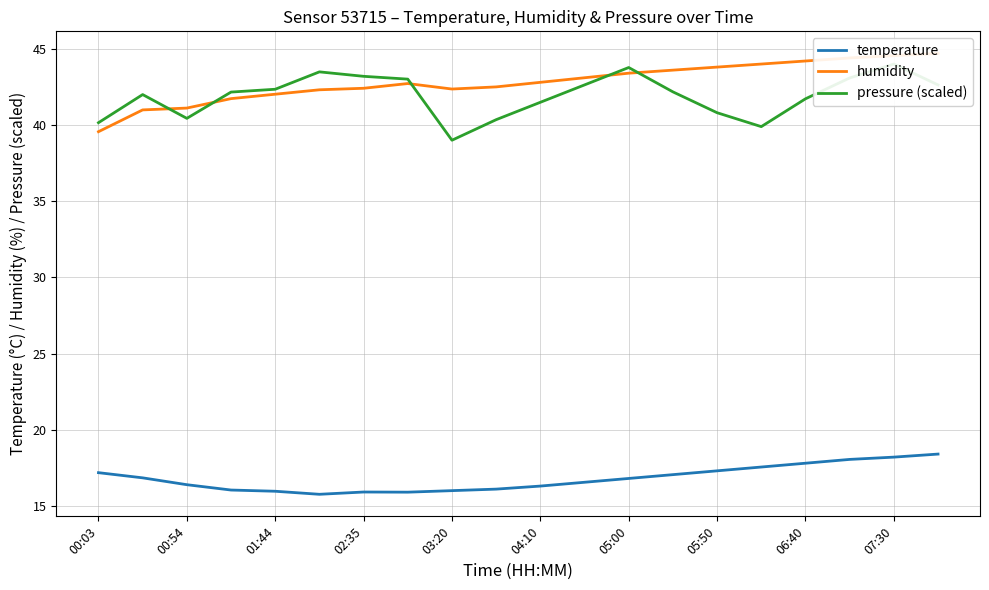

Is this an area chart (filled region under the line)?

No